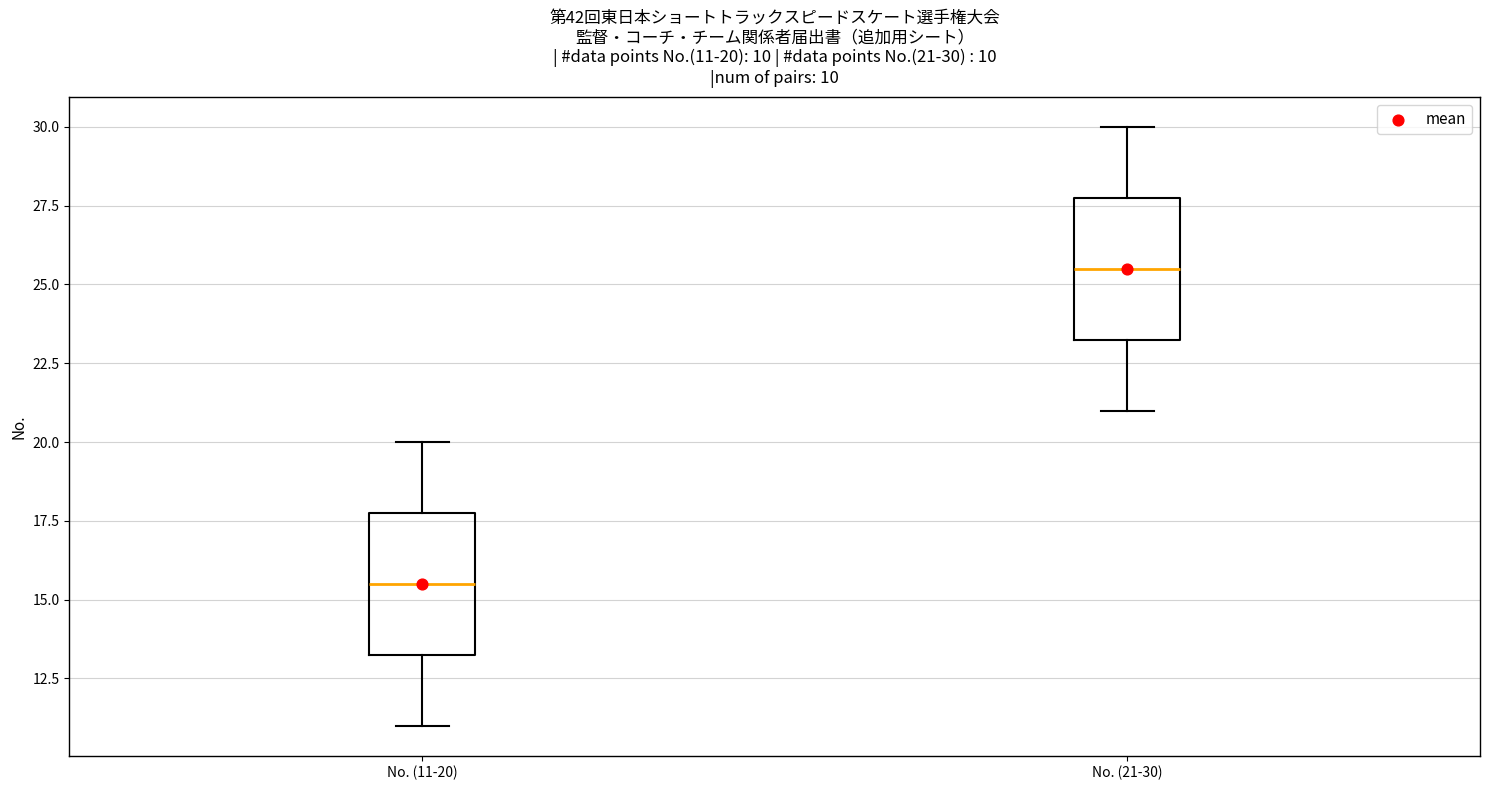

Which box has the highest median line?

No. (21-30)